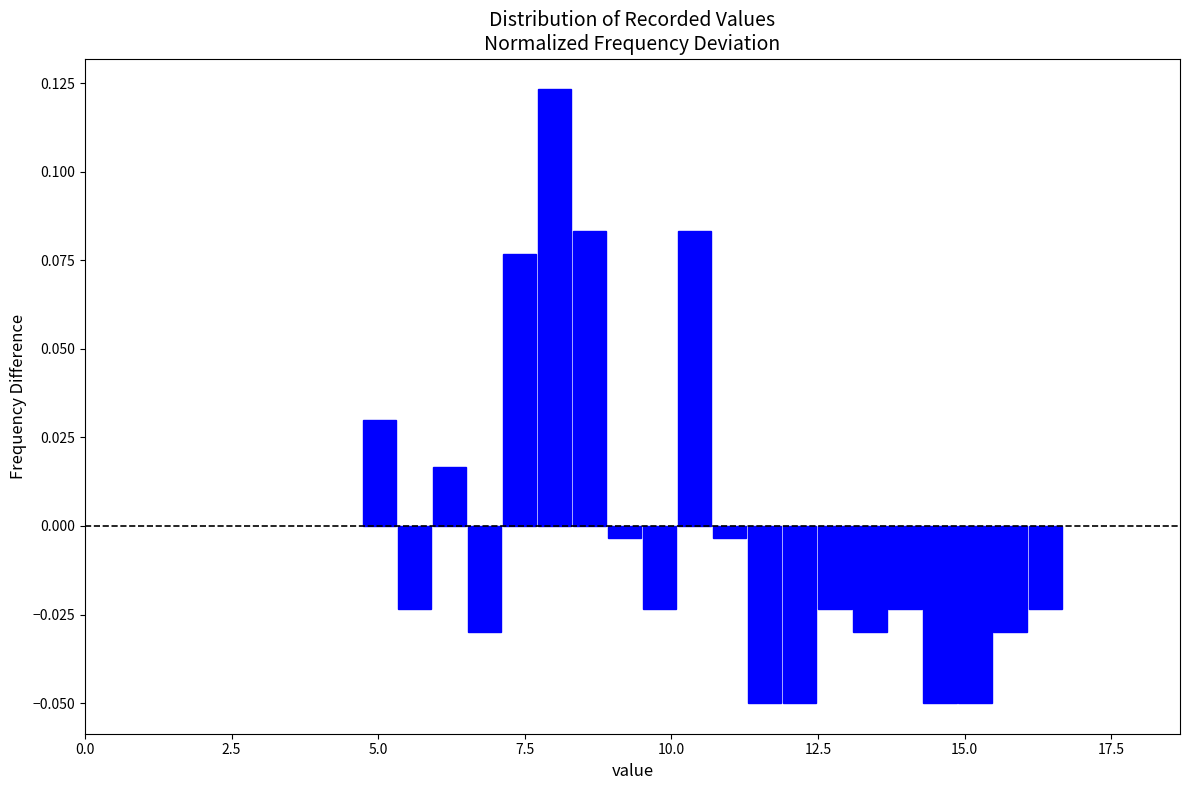

Around what value on the x-axis is the tallest bar? Give the approximate position of its centre, as read against the axis.

8.0